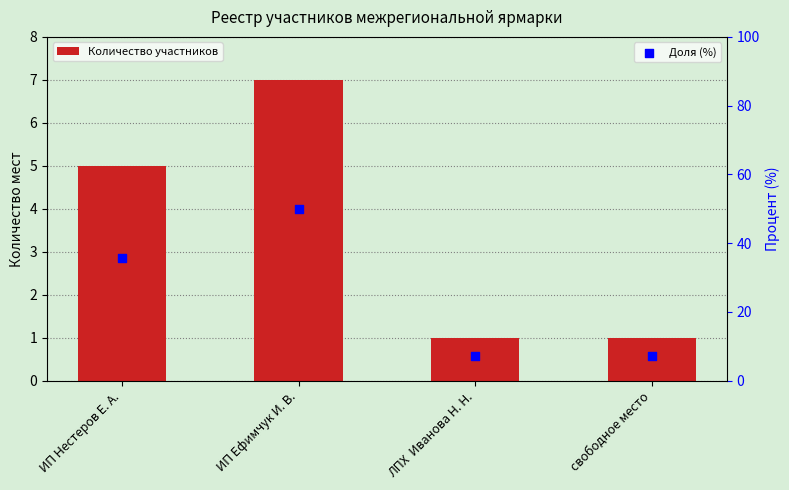

What are all the series names shown in the legend?

Количество участников, Доля (%)